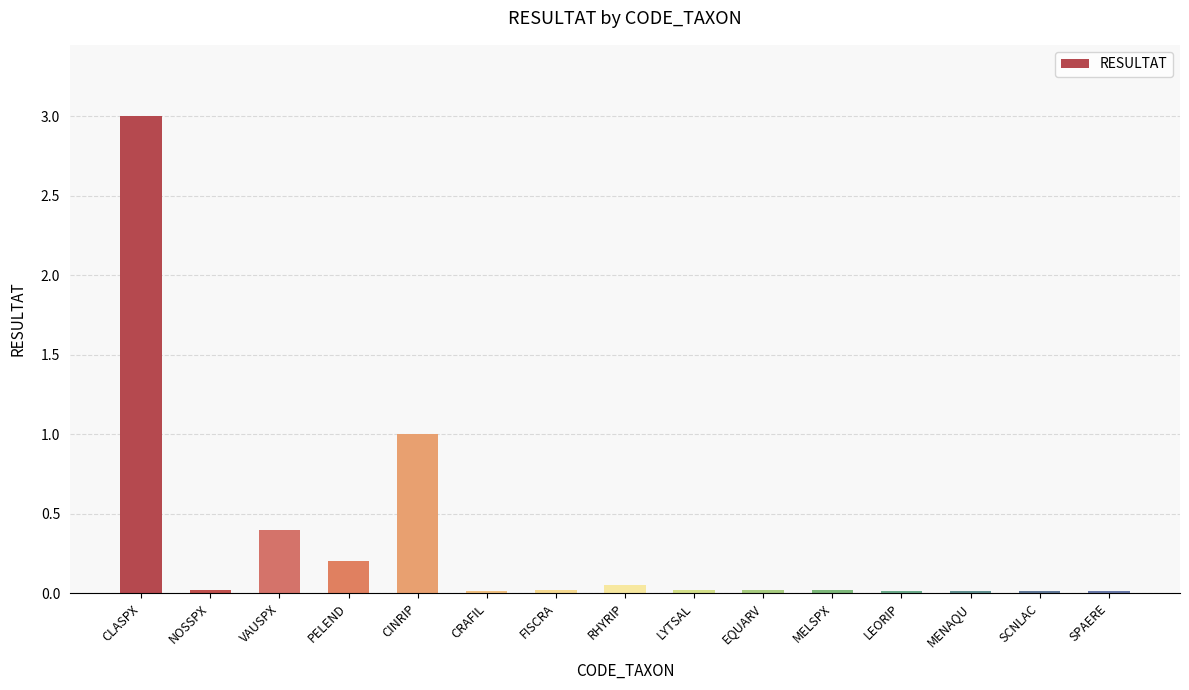

What is the sum of all values?

4.8